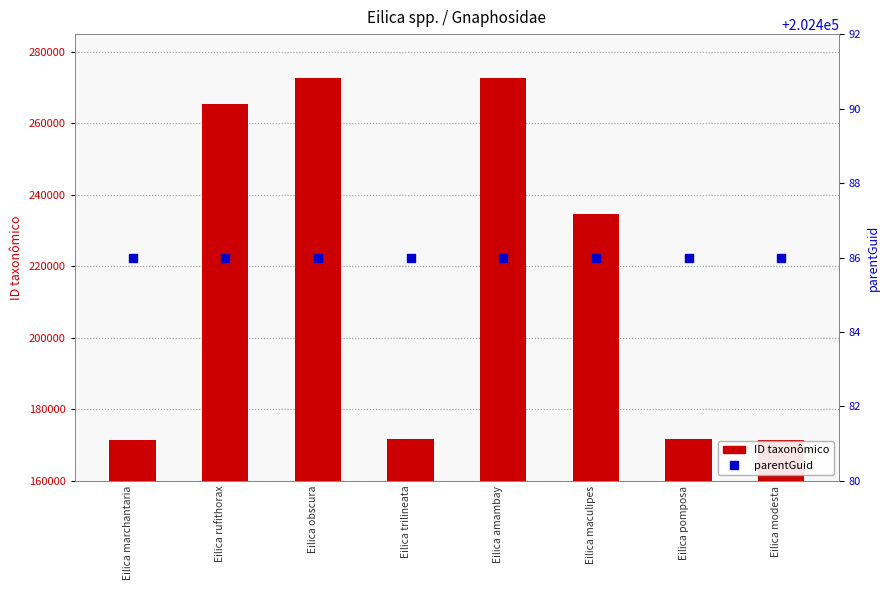

What is the total value across all series at Eilica amambay?

475082